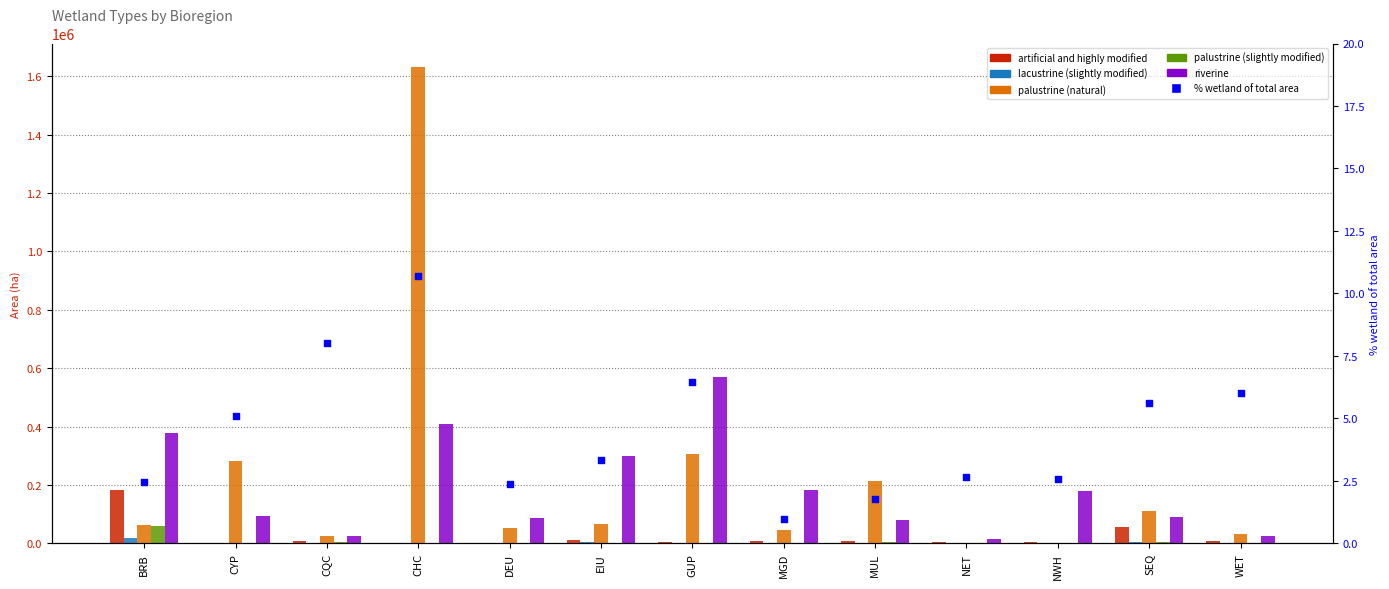

What are all the series names shown in the legend?

artificial and highly modified, lacustrine (slightly modified), palustrine (natural), palustrine (slightly modified), riverine, % wetland of total area